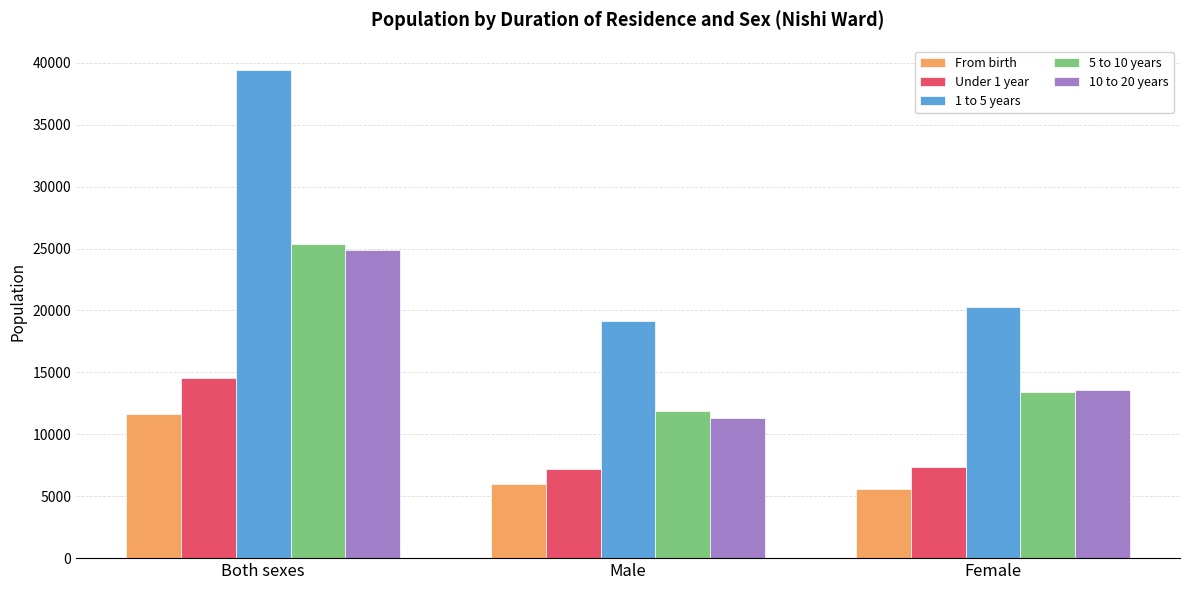

Where is 5 to 10 years nearest to the value 18623?

Female